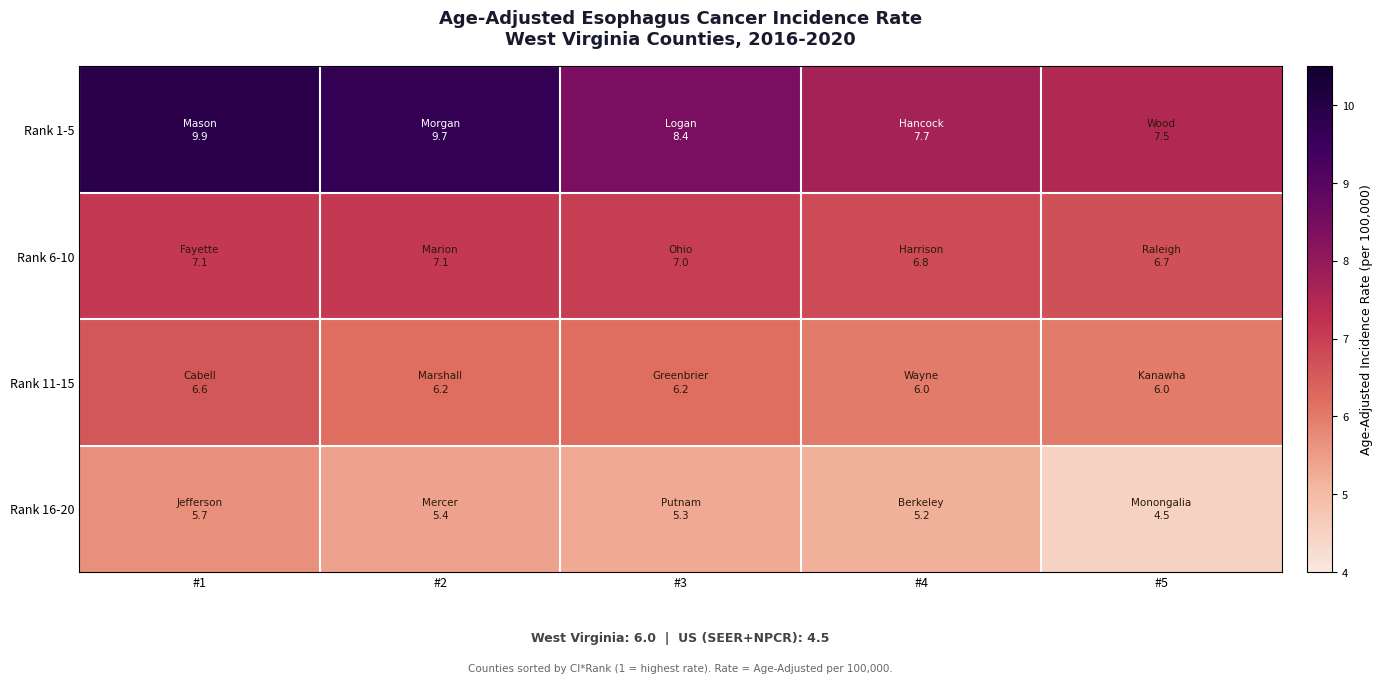

Which has a higher value, #1 or #5?

#1